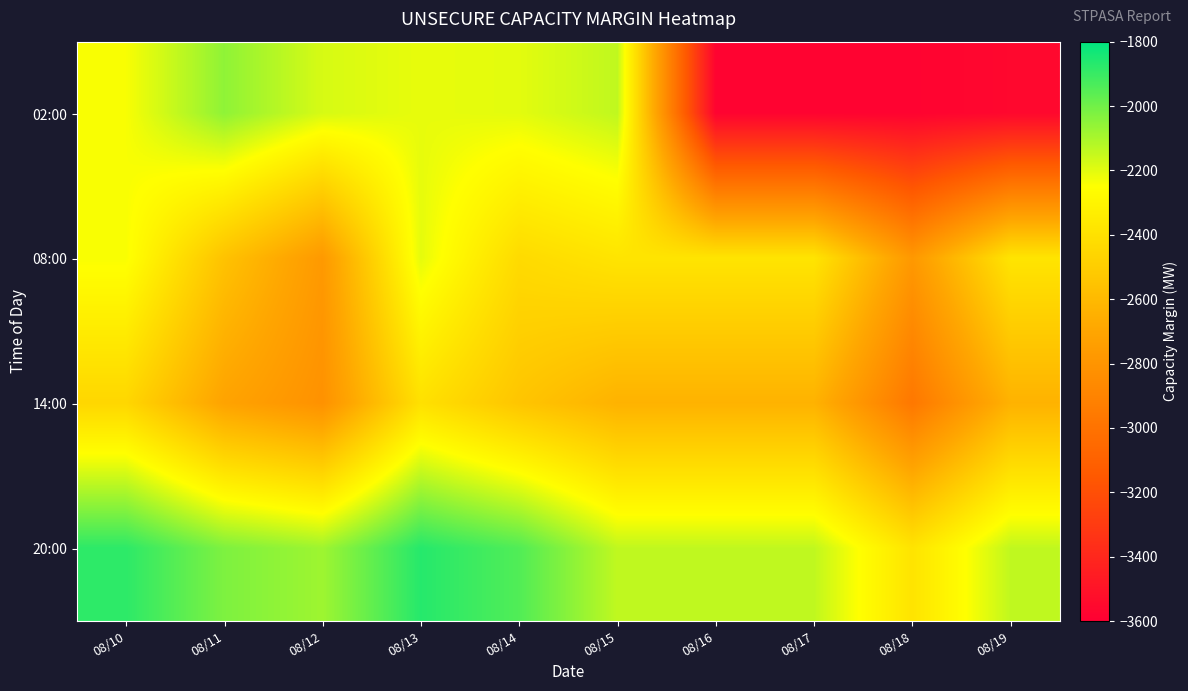

Reading left to right, list all the values displayed in this chart.

02:00: 08/10=-2240	08/11=-2055	08/12=-2180	08/13=-2211	08/14=-2202	08/15=-2140	08/16=-3581	08/17=-3581	08/18=-3581	08/19=-3557
08:00: 08/10=-2240	08/11=-2553	08/12=-2772	08/13=-2205	08/14=-2432	08/15=-2382	08/16=-2382	08/17=-2382	08/18=-2776	08/19=-2382
14:00: 08/10=-2452	08/11=-2713	08/12=-2816	08/13=-2401	08/14=-2540	08/15=-2635	08/16=-2635	08/17=-2635	08/18=-2968	08/19=-2635
20:00: 08/10=-1882	08/11=-2024	08/12=-2081	08/13=-1869	08/14=-1945	08/15=-2140	08/16=-2140	08/17=-2140	08/18=-2385	08/19=-2140